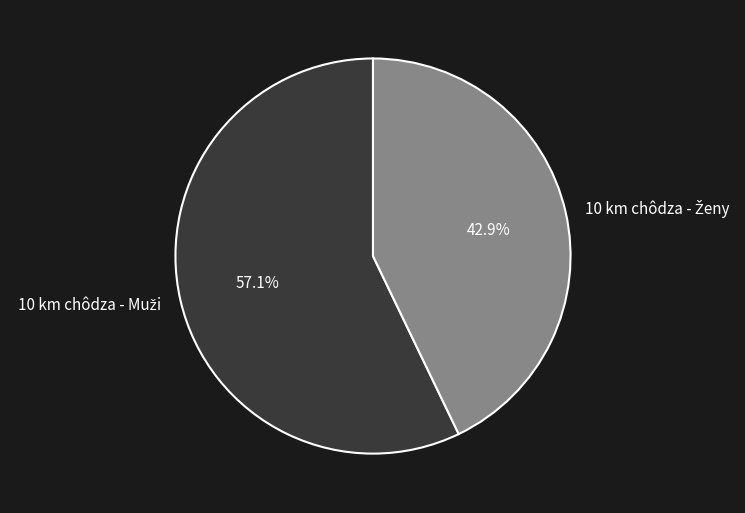

Is there a majority slice in this chart?

Yes